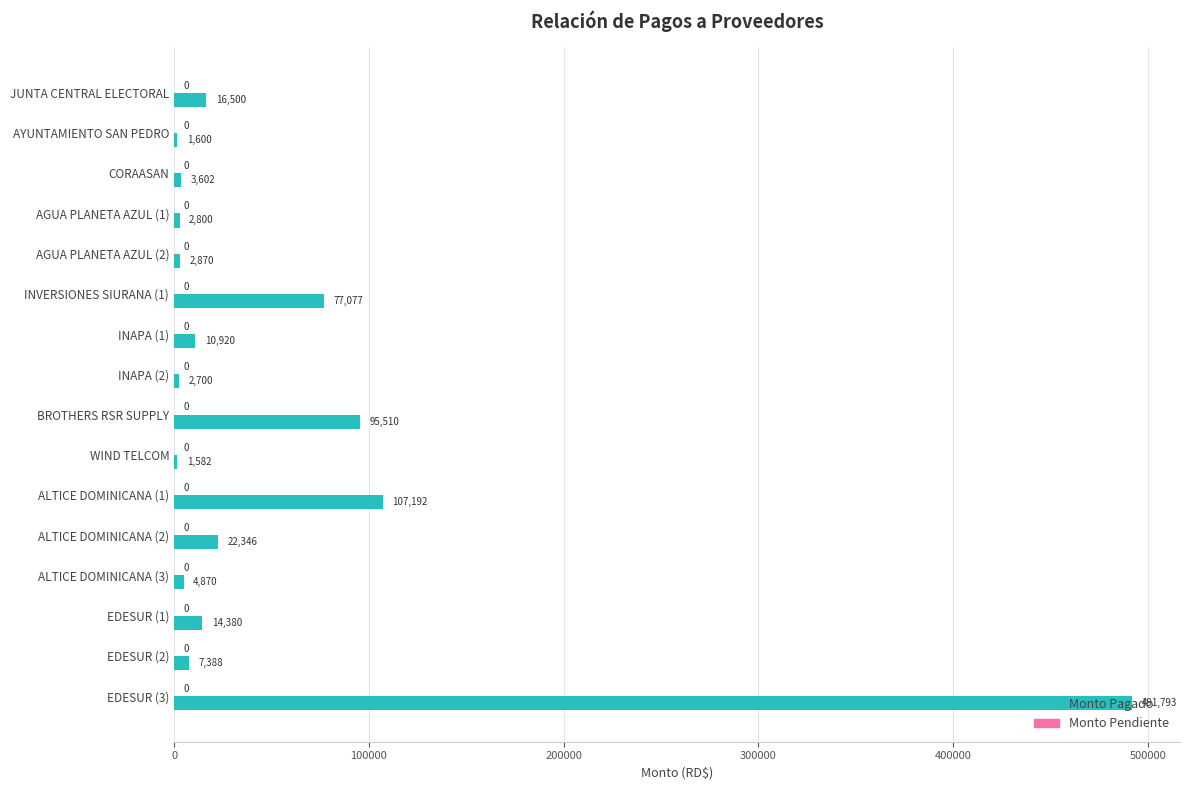

Rank the categories by value from lowest to highest.

WIND TELCOM, AYUNTAMIENTO SAN PEDRO, INAPA (2), AGUA PLANETA AZUL (1), AGUA PLANETA AZUL (2), CORAASAN, ALTICE DOMINICANA (3), EDESUR (2), INAPA (1), EDESUR (1), JUNTA CENTRAL ELECTORAL, ALTICE DOMINICANA (2), INVERSIONES SIURANA (1), BROTHERS RSR SUPPLY, ALTICE DOMINICANA (1), EDESUR (3)